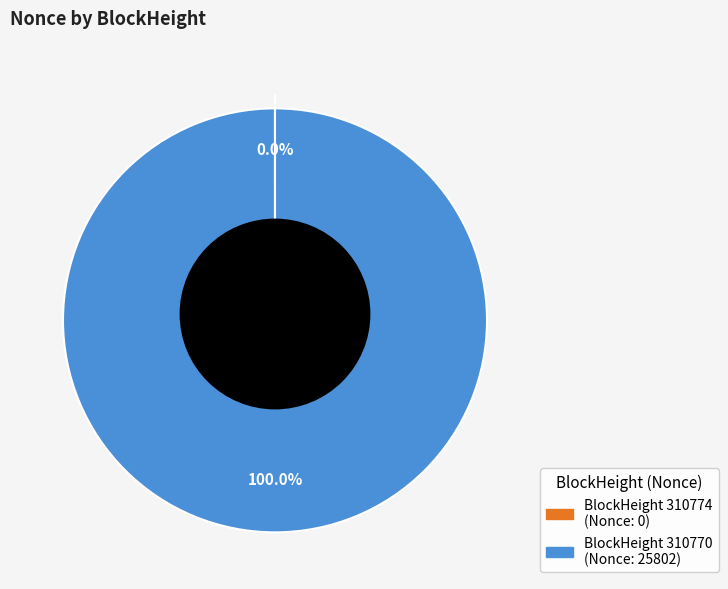

The 310770 slice represents 99% of the pie. True or false?

False